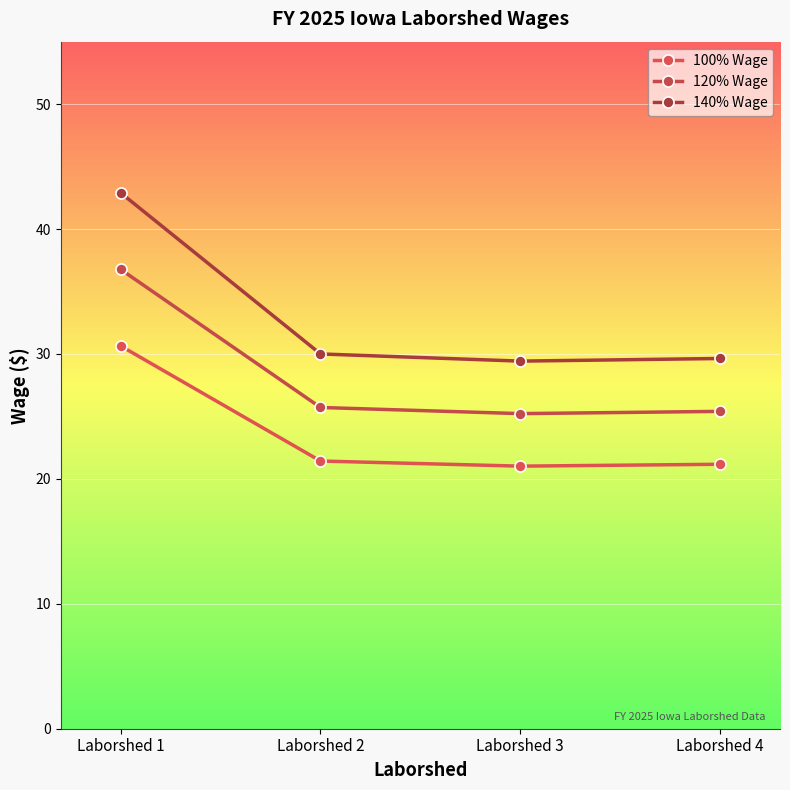

Does the chart display data point markers on the line(s)?

Yes